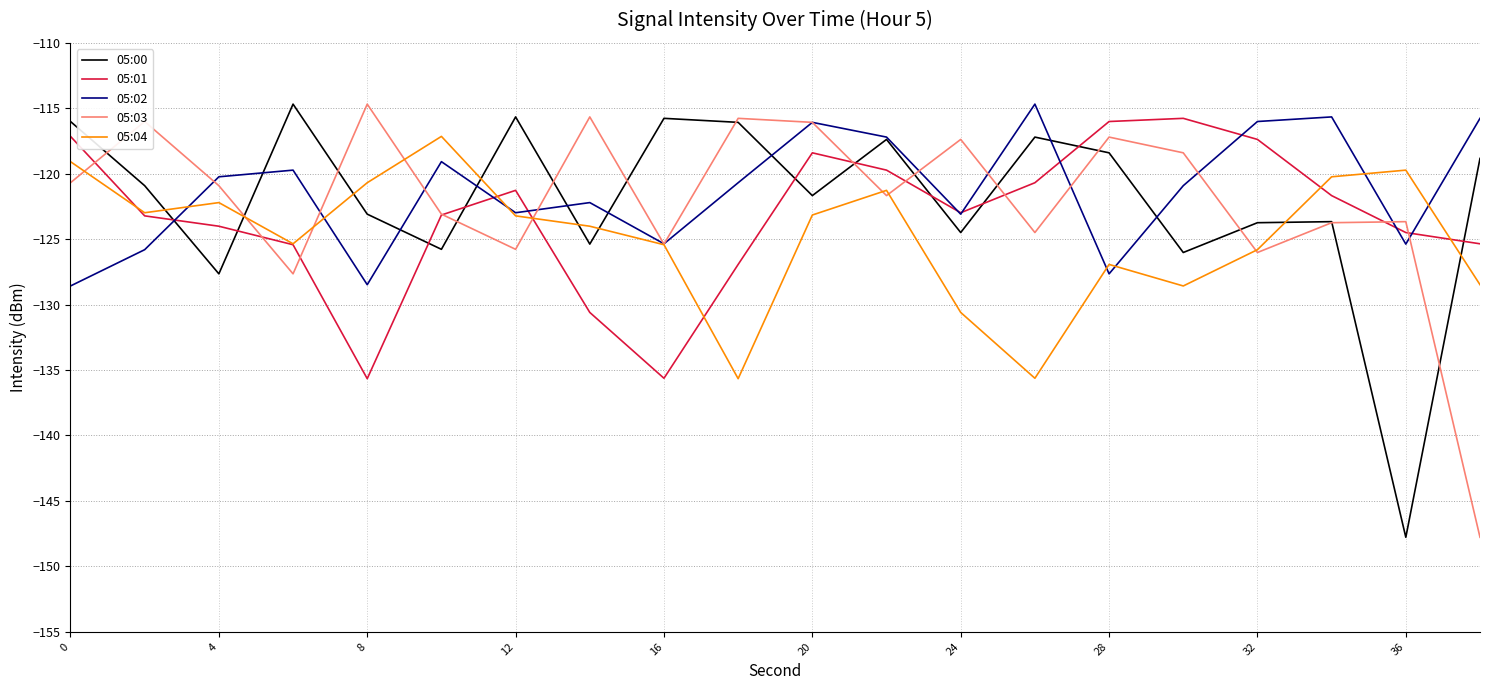

What is the lowest value of the 05:04 series?

-135.7